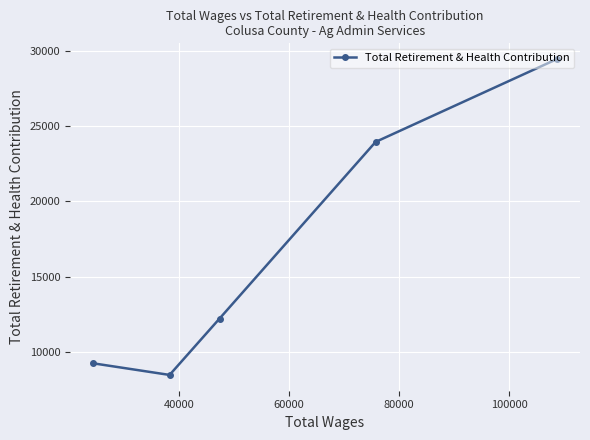

True or false: the data has more than 0 interior local peaks.

False